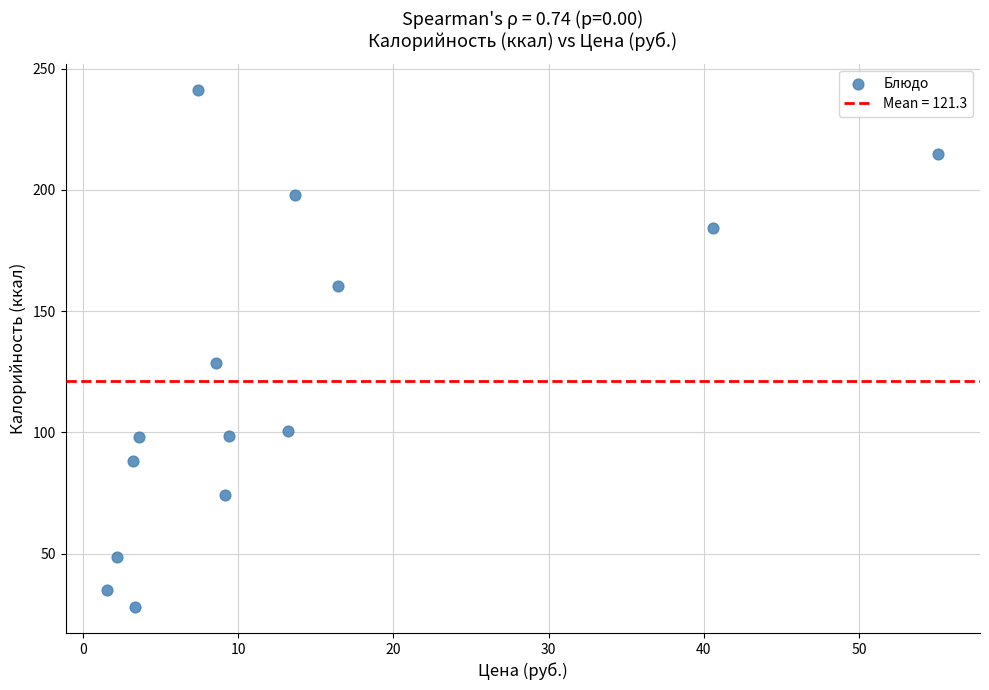

What Y value in the scatter plot is closest to 134?

128.5